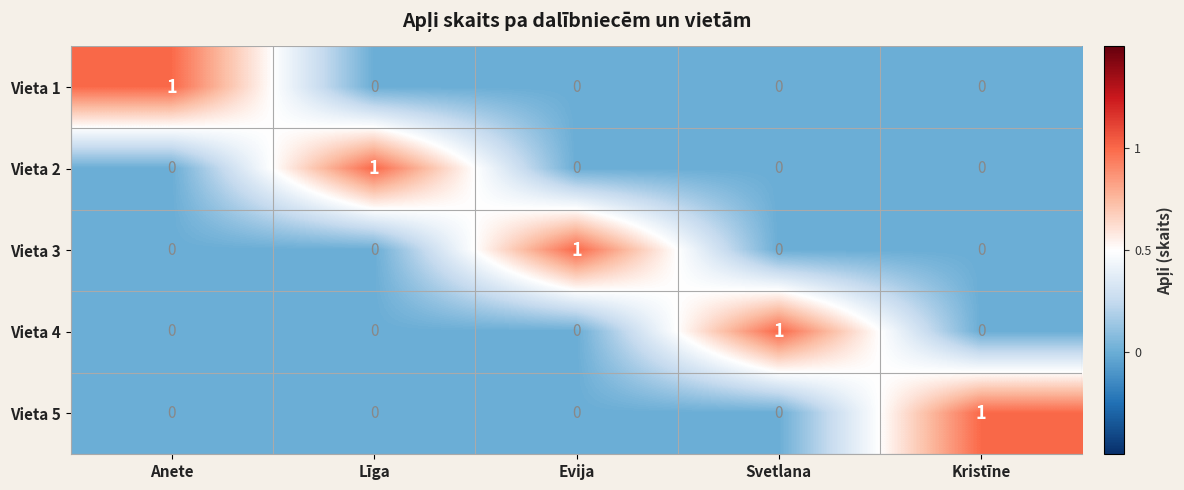

The Vieta 3 series shows 0 at Kristīne. True or false?

True